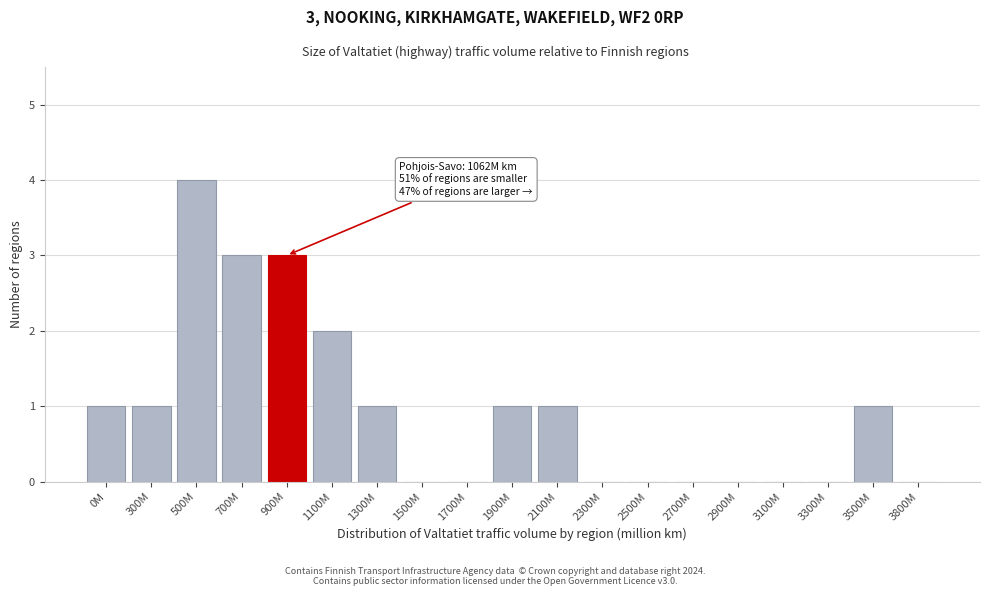

Reading left to right, what are all the values shown in this chart?

0M=1	300M=1	500M=4	700M=3	900M=3	1100M=2	1300M=1	1500M=0	1700M=0	1900M=1	2100M=1	2300M=0	2500M=0	2700M=0	2900M=0	3100M=0	3300M=0	3500M=1	3800M=0